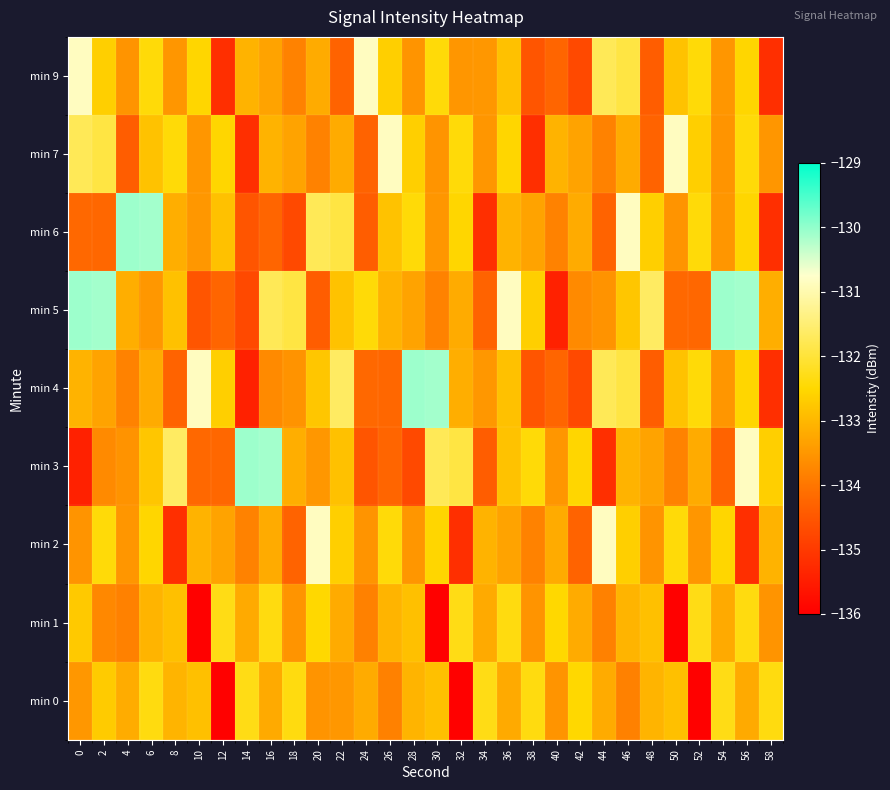

What is the spread (max minus min) of values at 42?

2.2